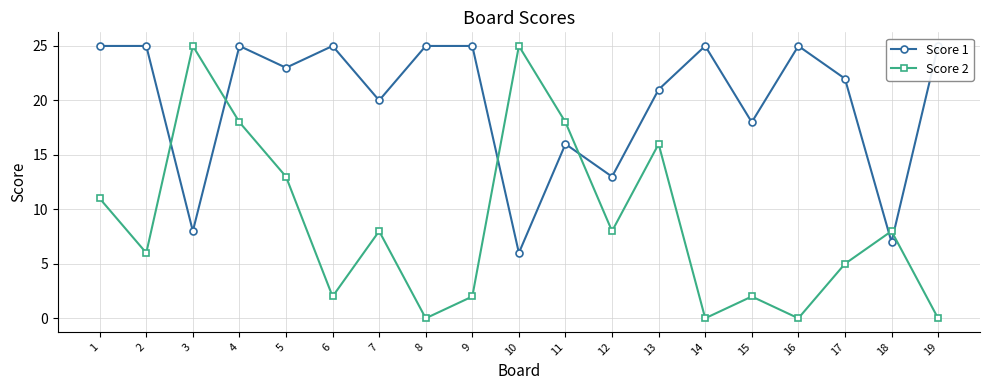

At which category does Score 2 reach its first local peak?

3